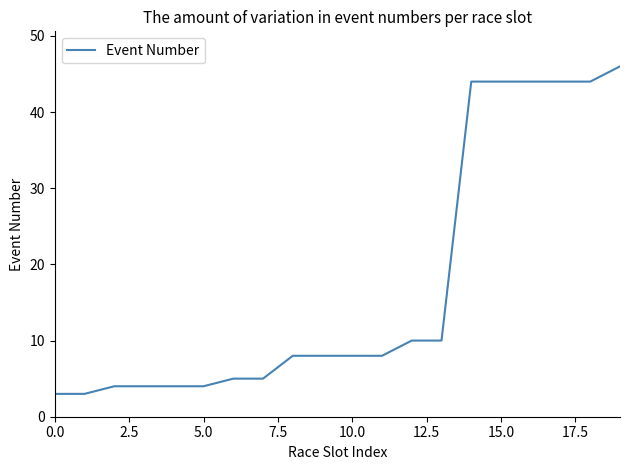

What is the maximum value shown in the chart?

46